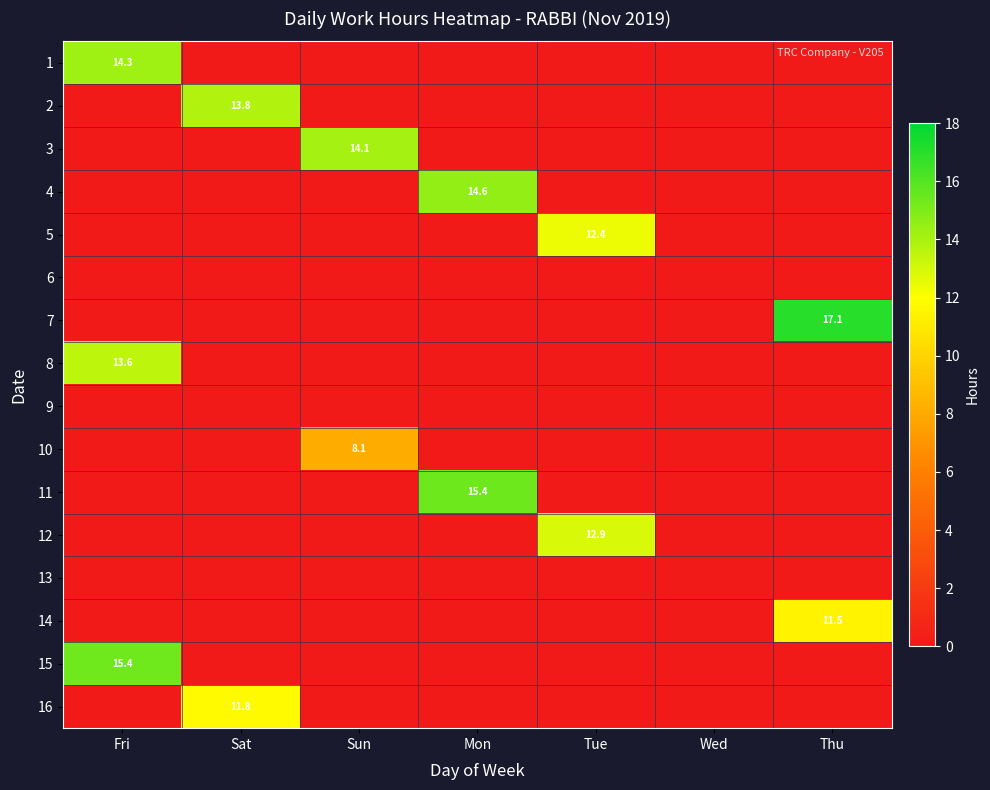

Is it true that 10 equals 3.2 at Sun?

False